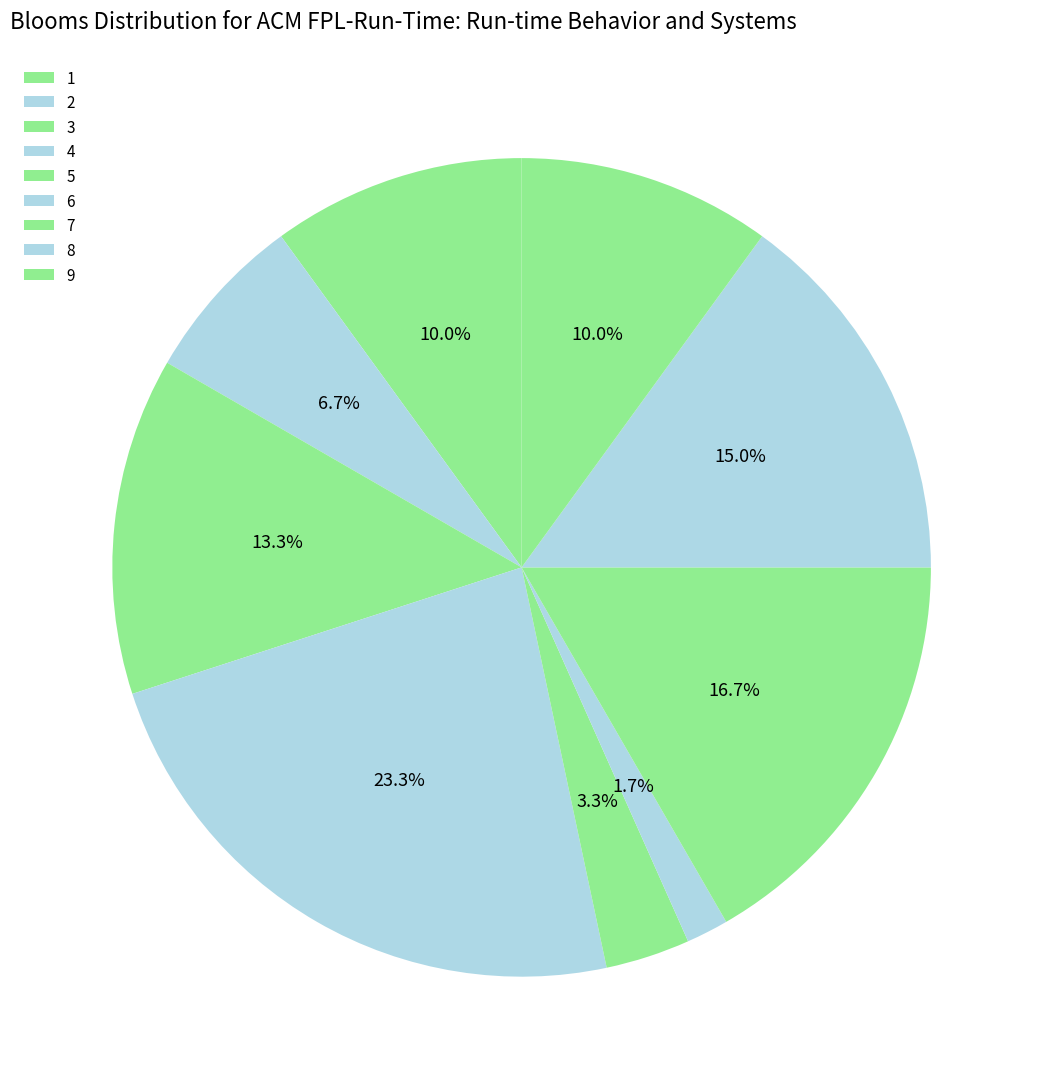

Do 8 and 3 together represent more than half of the pie?

No